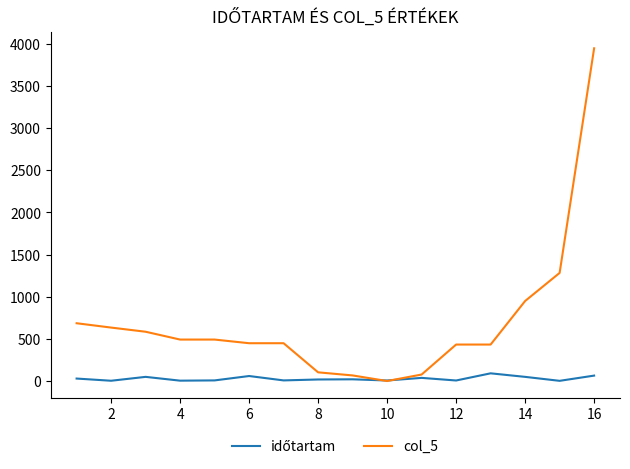

Which series has the largest total across all categories?

col_5